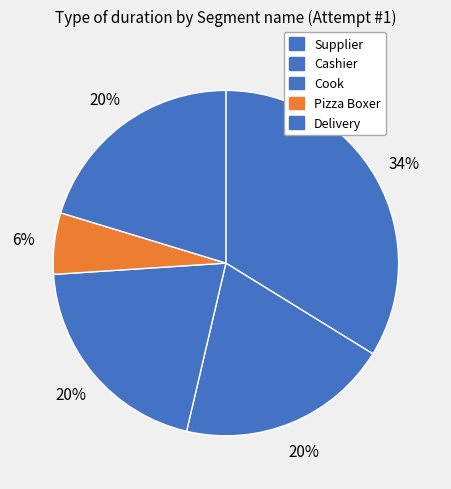

Rank the categories by value from lowest to highest.

Pizza Boxer, Cashier, Delivery, Cook, Supplier